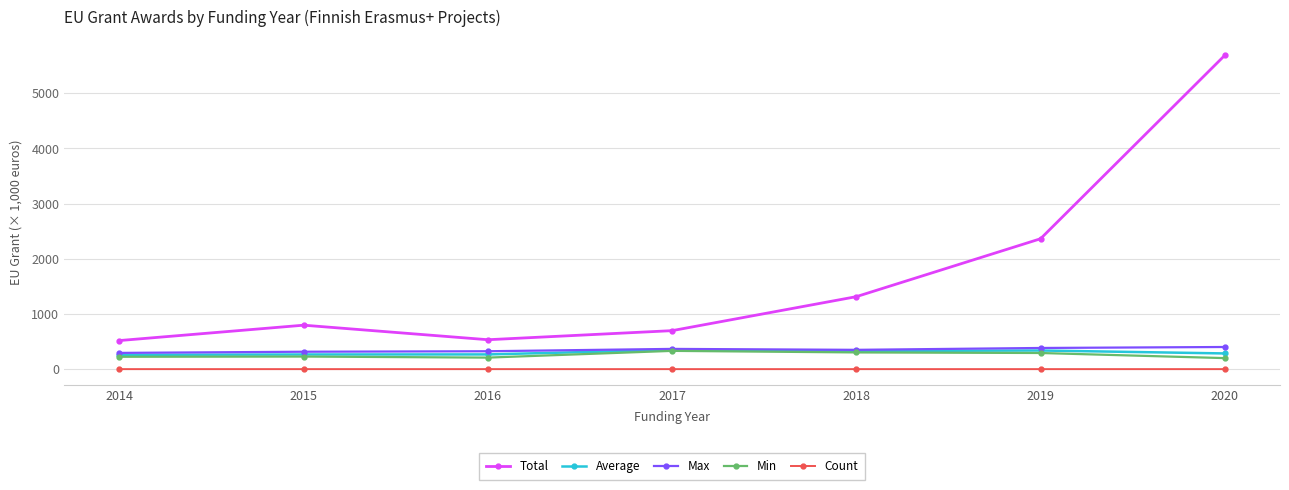

True or false: Total and Min cross at least once.

False